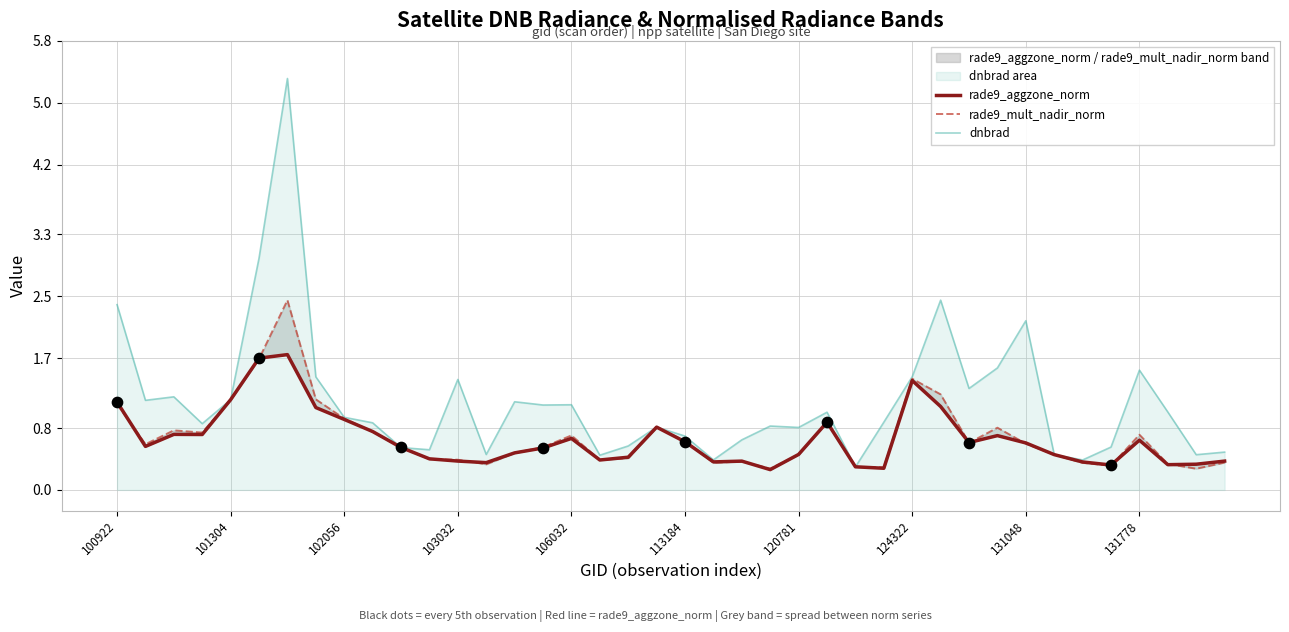

At how many categories does at least one series exceed 5?

1